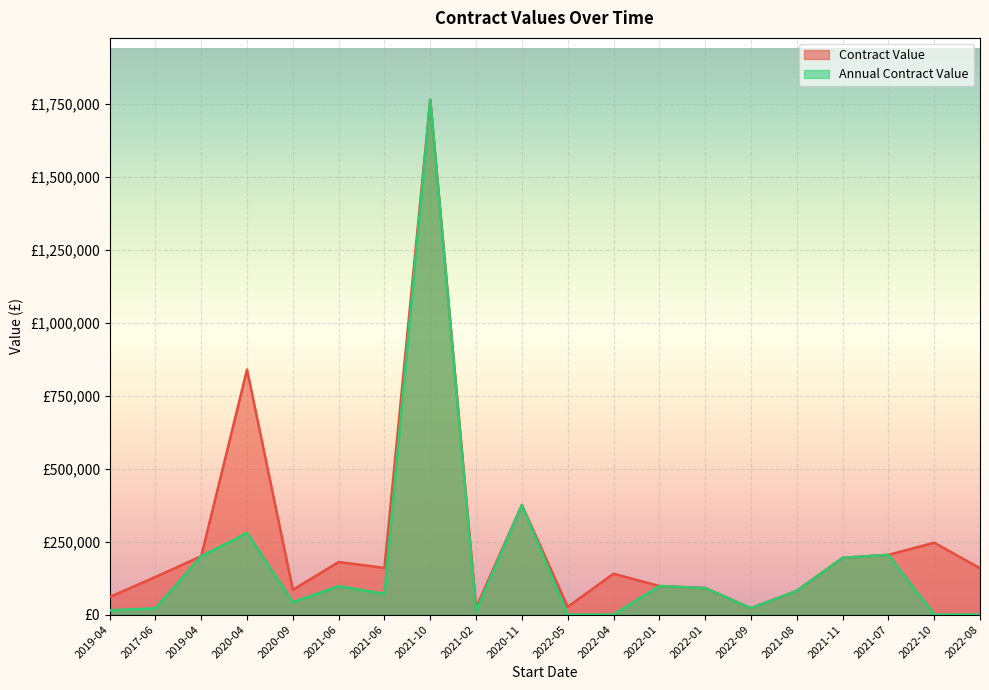

At which category does Annual Contract Value reach its first local valley?

2020-09